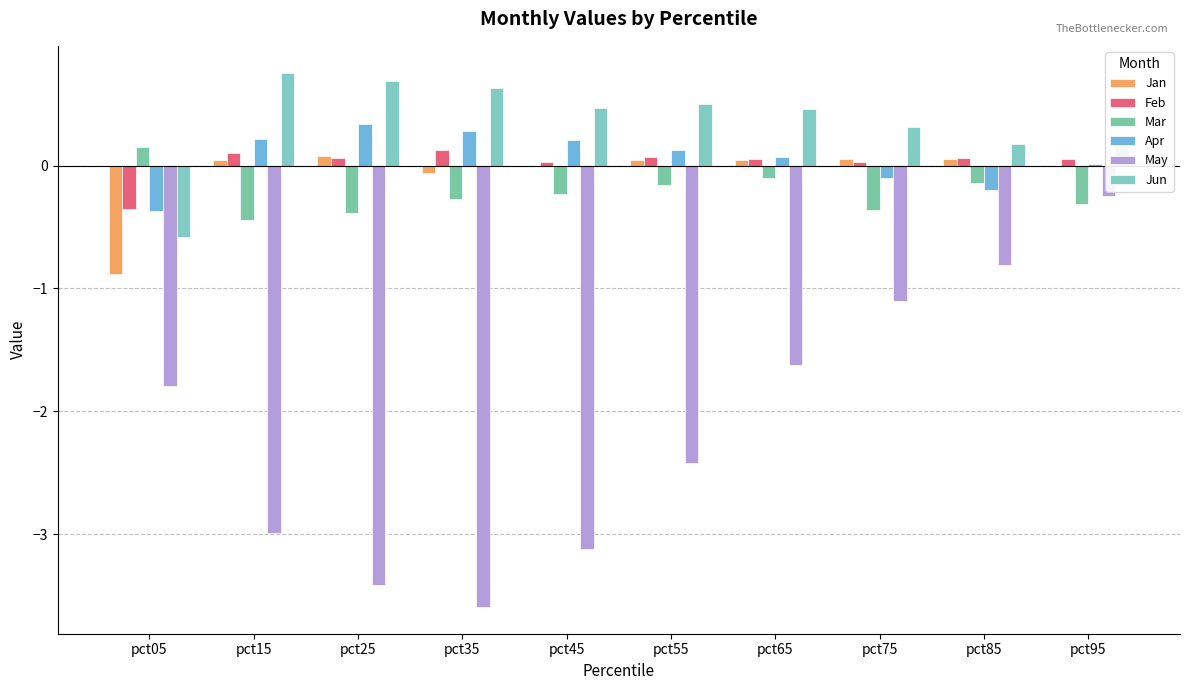

What is the difference between the maximum and second lowest values in the May series?

3.2